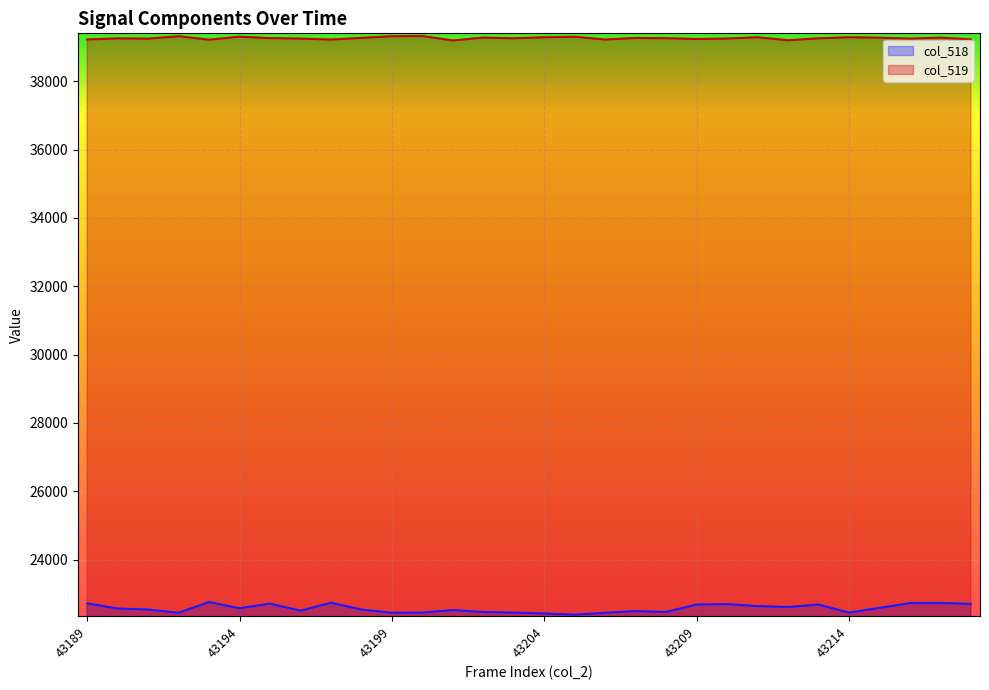

Which series has the widest spread of values?

col_518